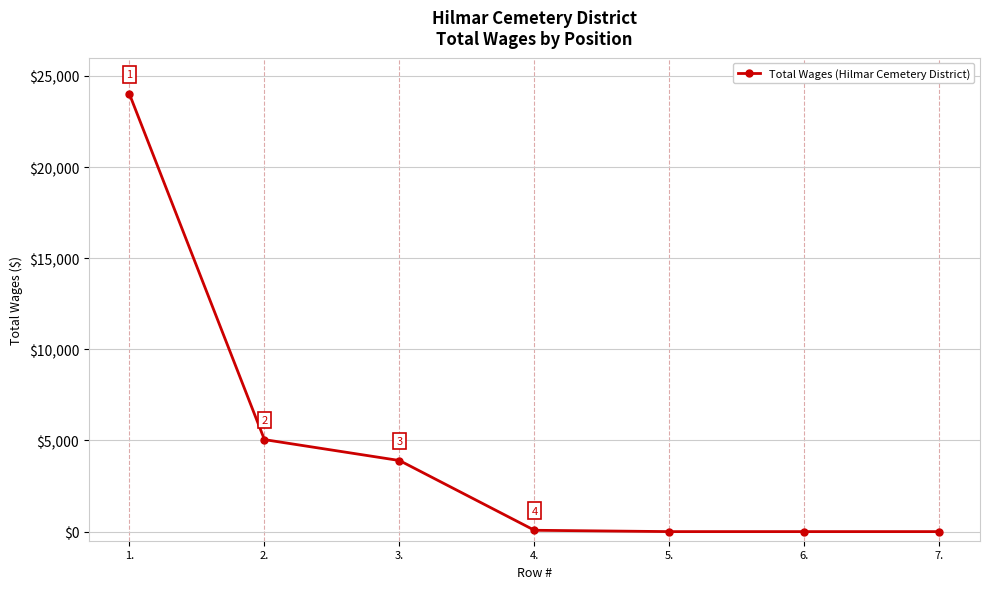

True or false: the data shows 0 at 6..

True